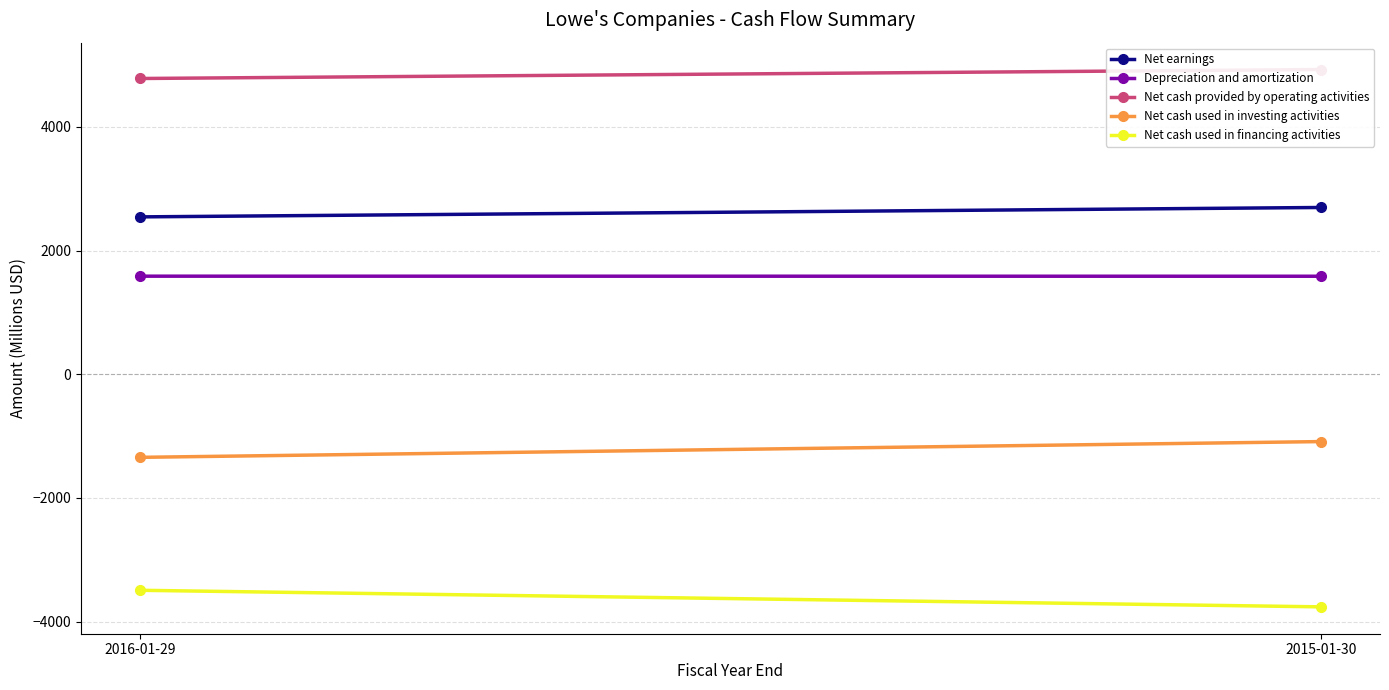

What position from the right is 2016-01-29?

2